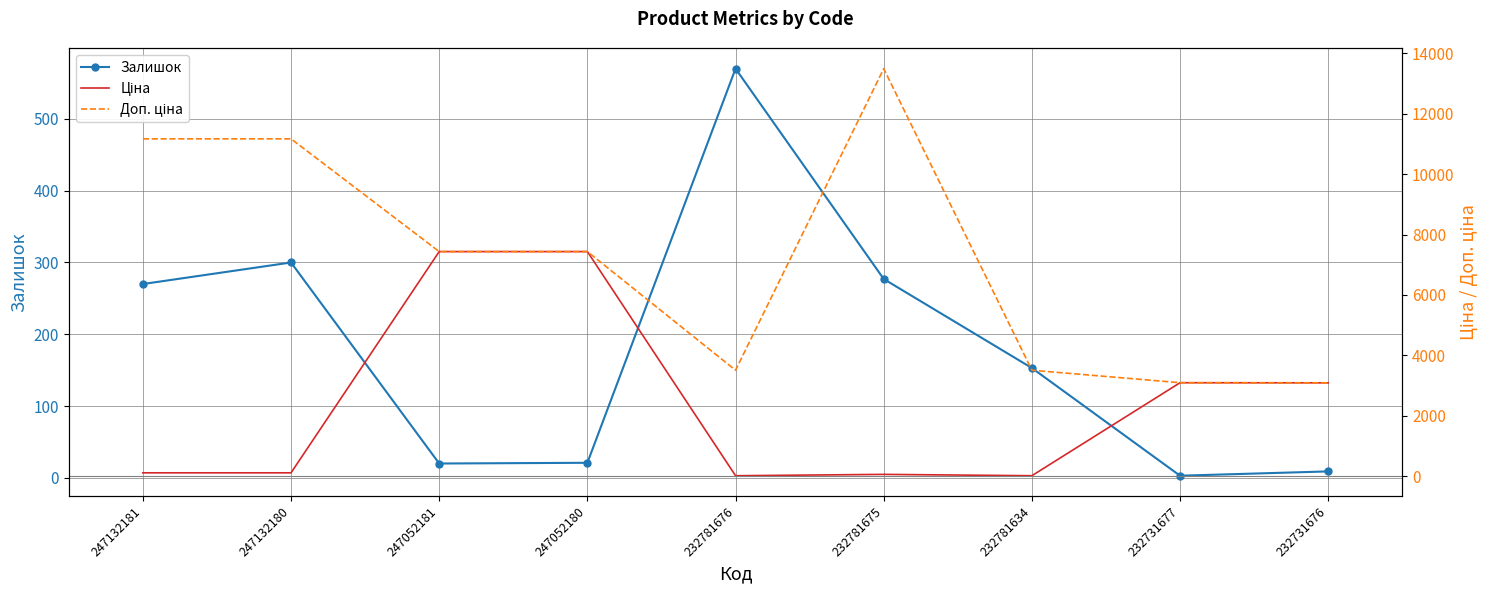

In Доп. ціна, how many points are higher than both neighbors (excluding endpoints)?

1